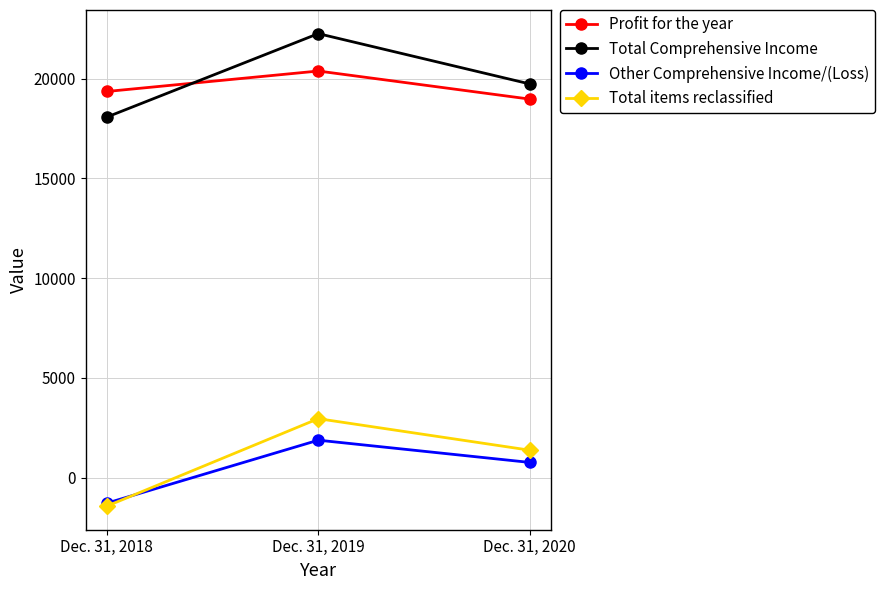

Which series has the largest range (max minus min)?

Total items reclassified